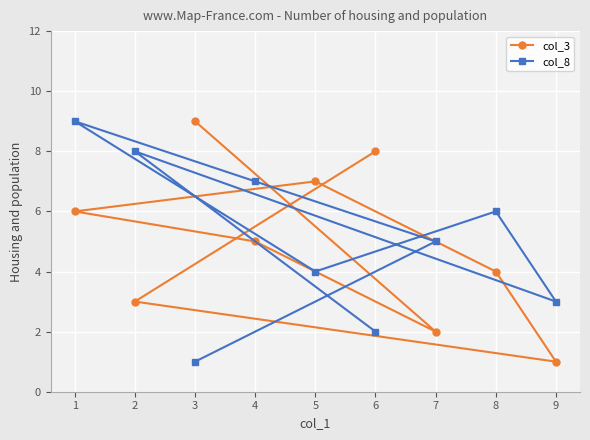

How many col_8 values are between 3 and 7?

5